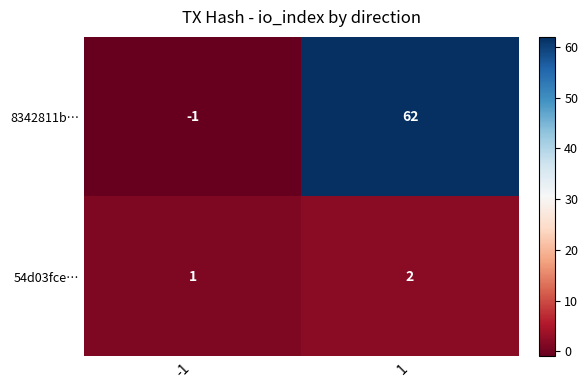

True or false: 8342811b… has a value of 62 at 1.

True